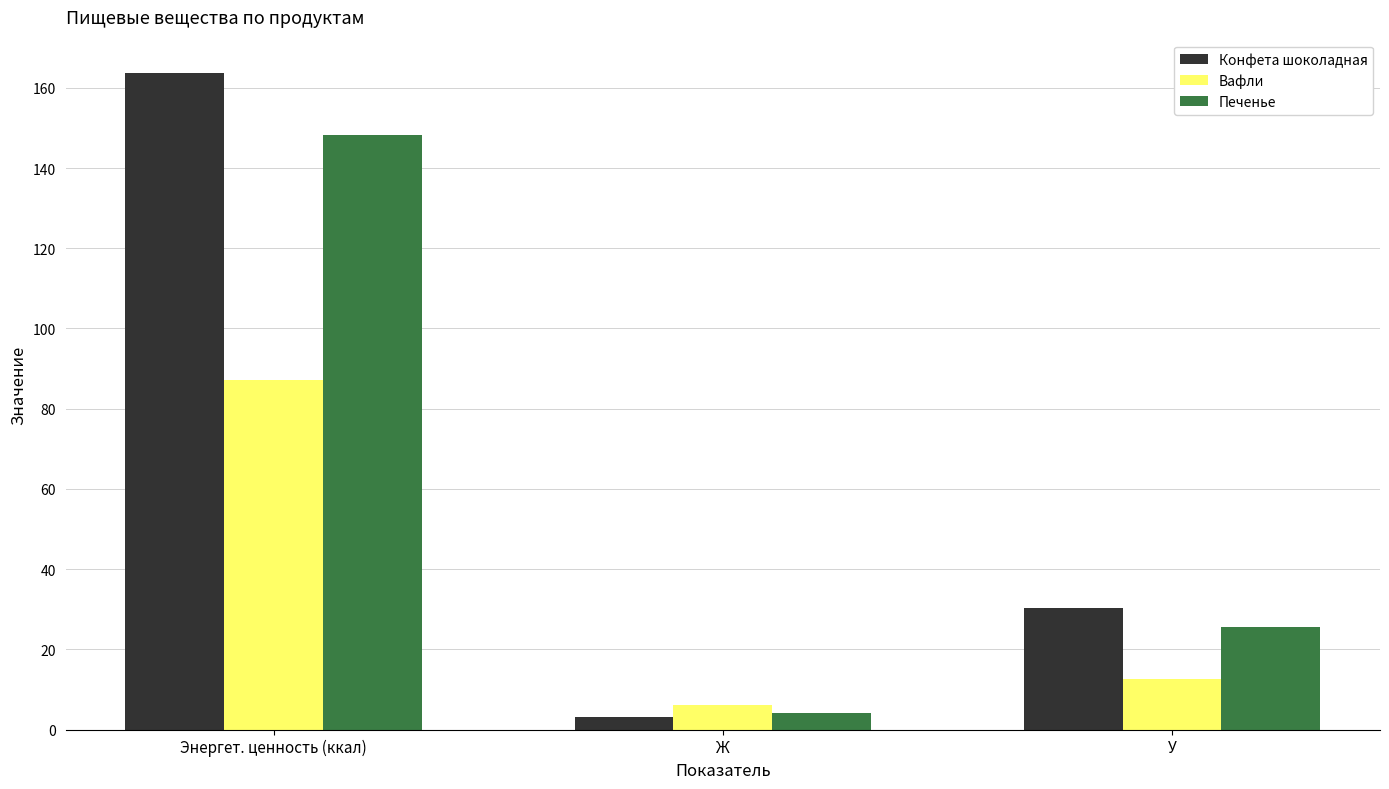

Is it true that Печенье equals 4.0 at Ж?

True